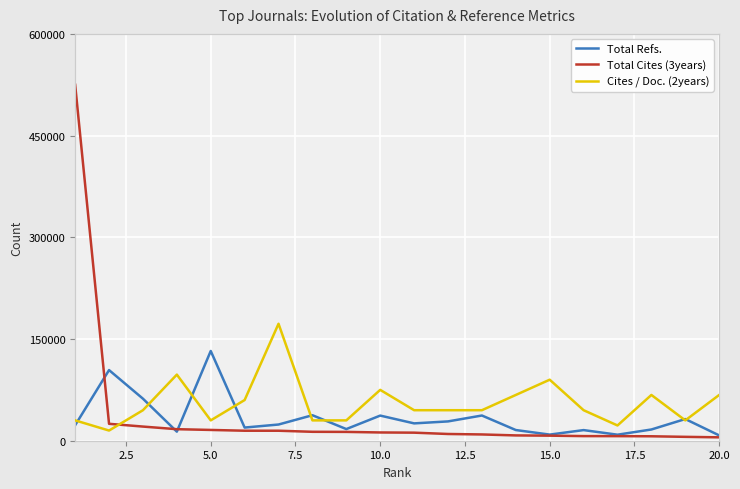

Is this an area chart (filled region under the line)?

No